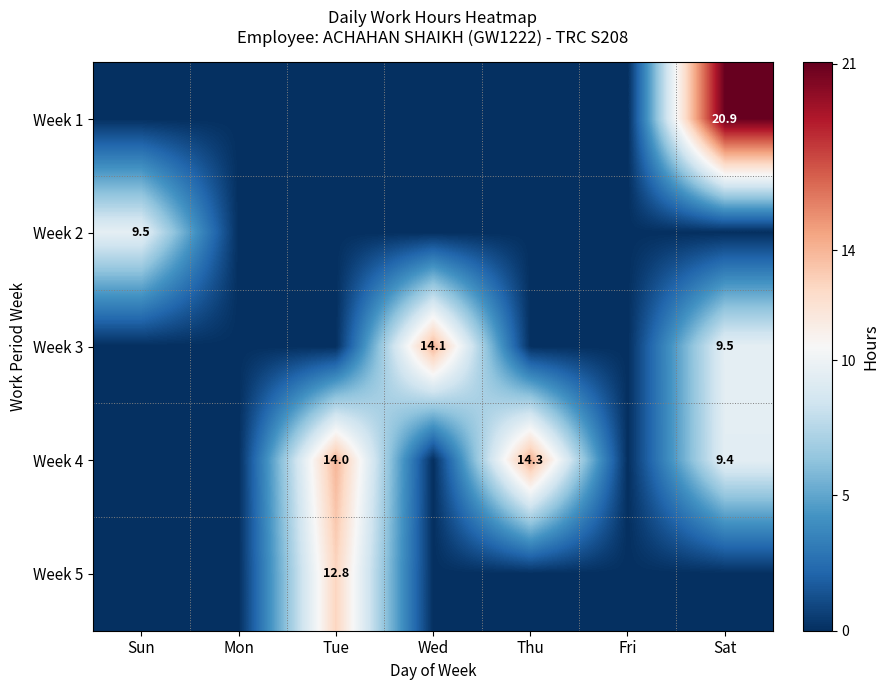

What is the difference between the highest and lowest values at Sat?

20.9